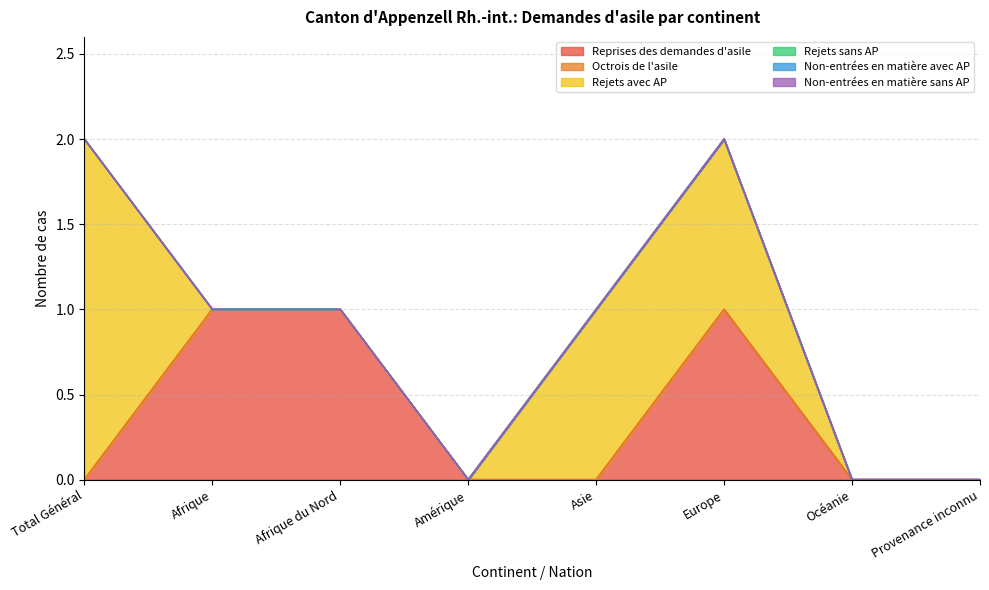

True or false: Reprises des demandes d'asile and Rejets sans AP intersect in this chart.

False